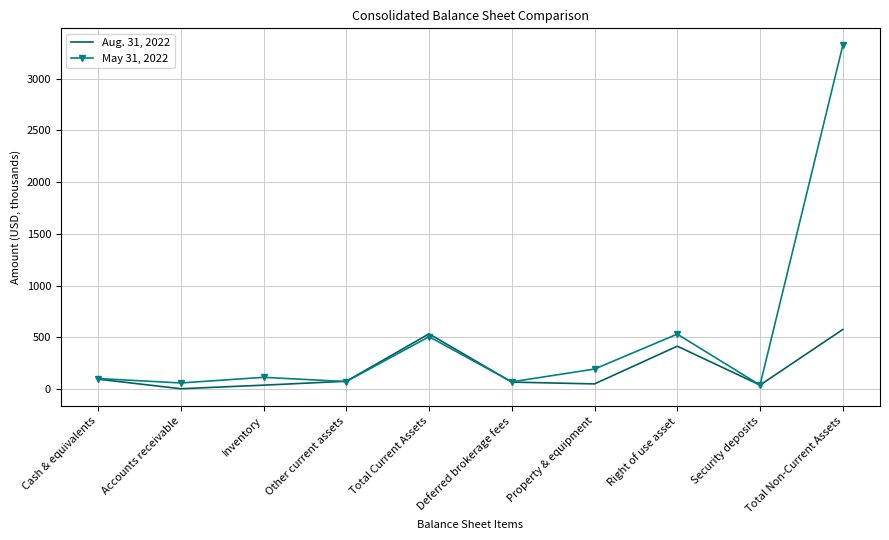

At Total Non-Current Assets, list the series in order from smallest to largest.

Aug. 31, 2022, May 31, 2022